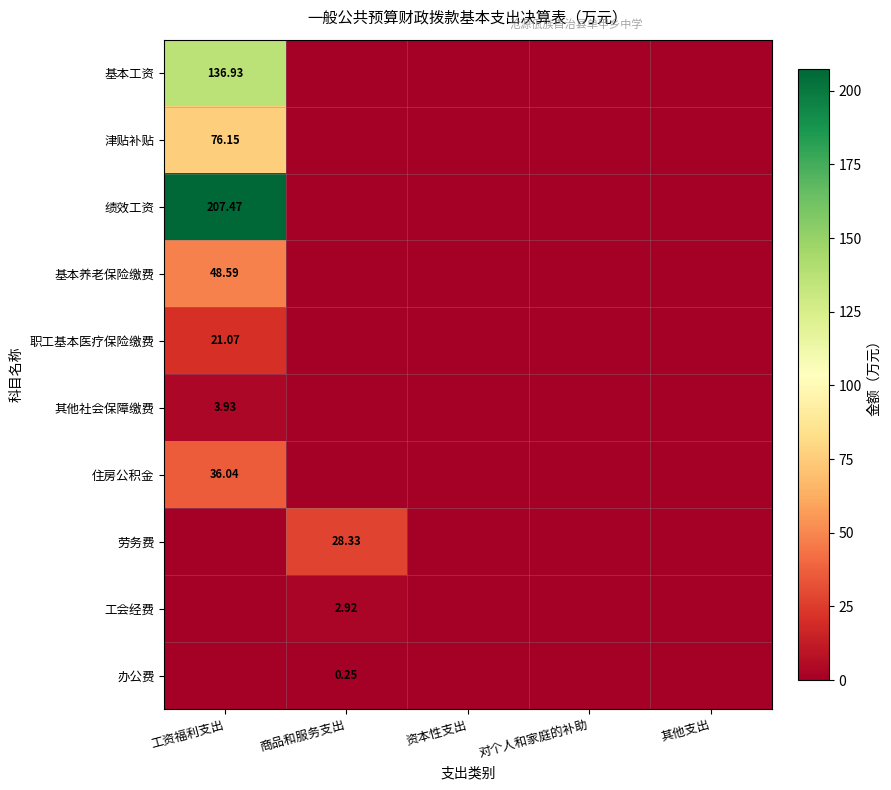

List the series in order of their peak value, lowest first.

办公费, 工会经费, 其他社会保障缴费, 职工基本医疗保险缴费, 劳务费, 住房公积金, 基本养老保险缴费, 津贴补贴, 基本工资, 绩效工资